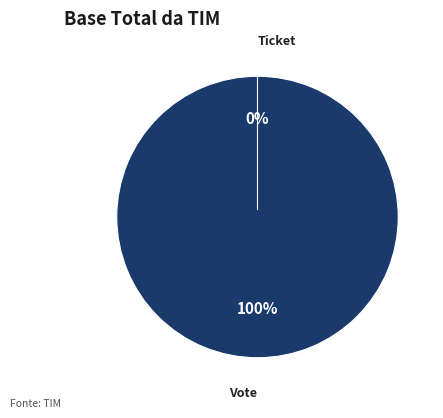

Count the number of slices in the pie.

2